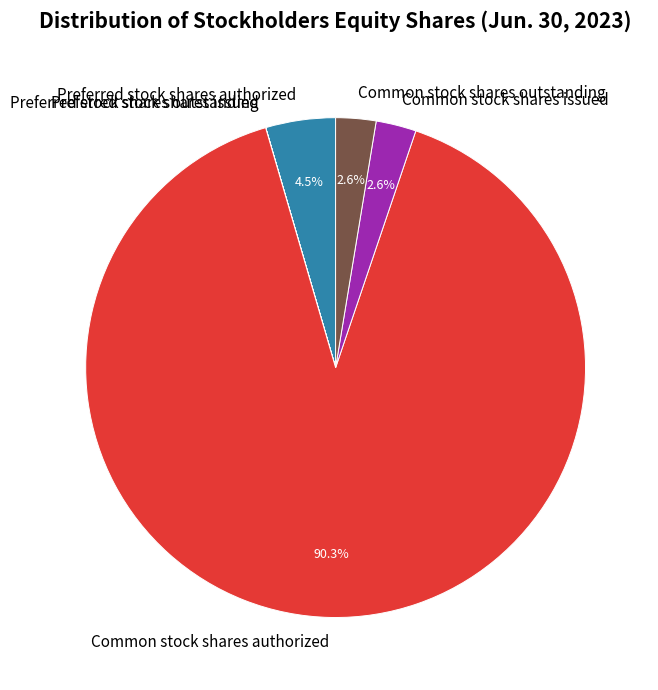

Do Common stock shares issued and Common stock shares authorized together represent more than half of the pie?

Yes